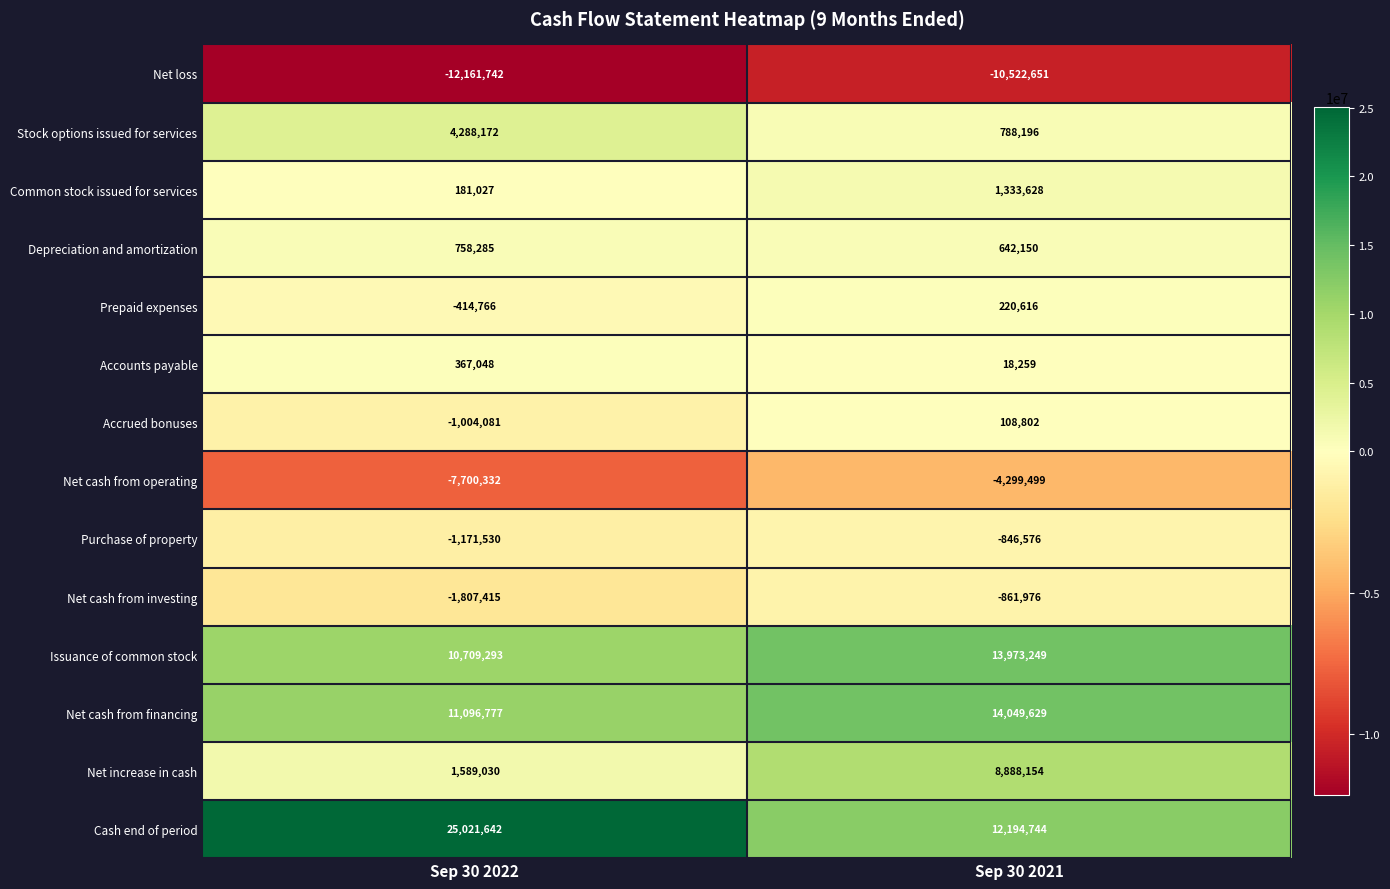

List the labels in order of Net loss value, largest first.

Sep 30 2021, Sep 30 2022